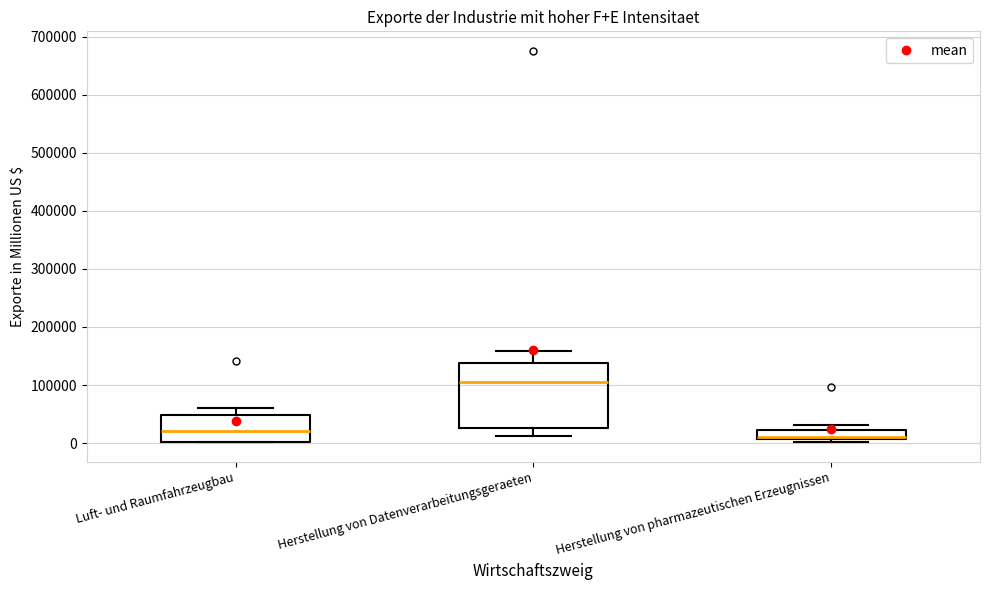

Which box's median line is the highest?

Herstellung von Datenverarbeitungsgeraeten